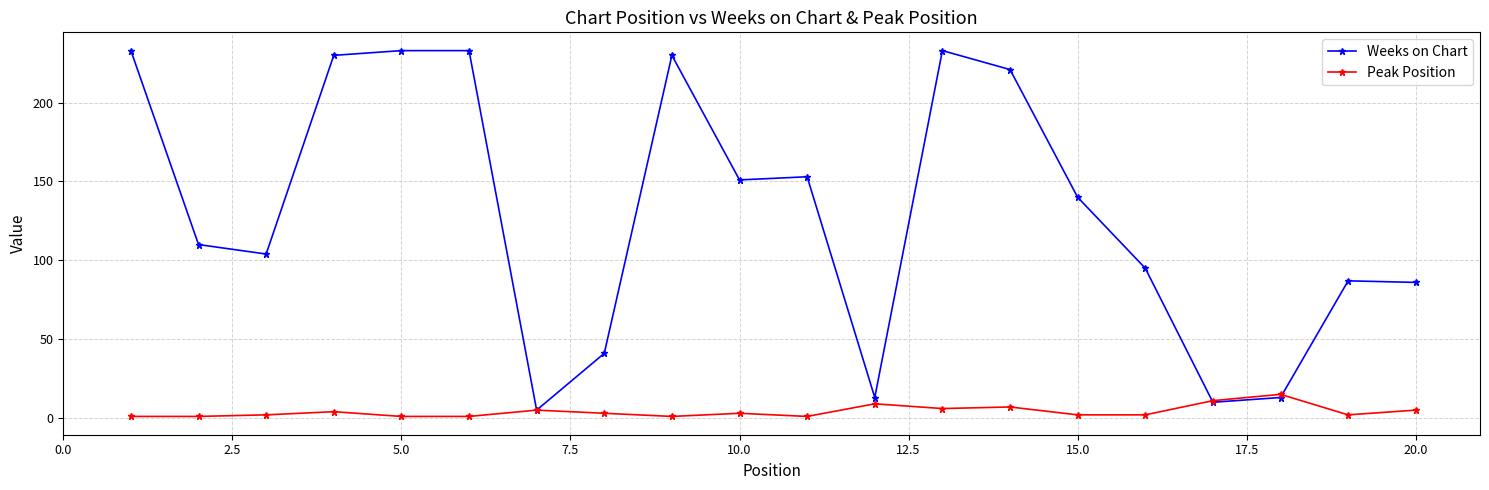

True or false: Peak Position has more than 0 interior local peaks.

True